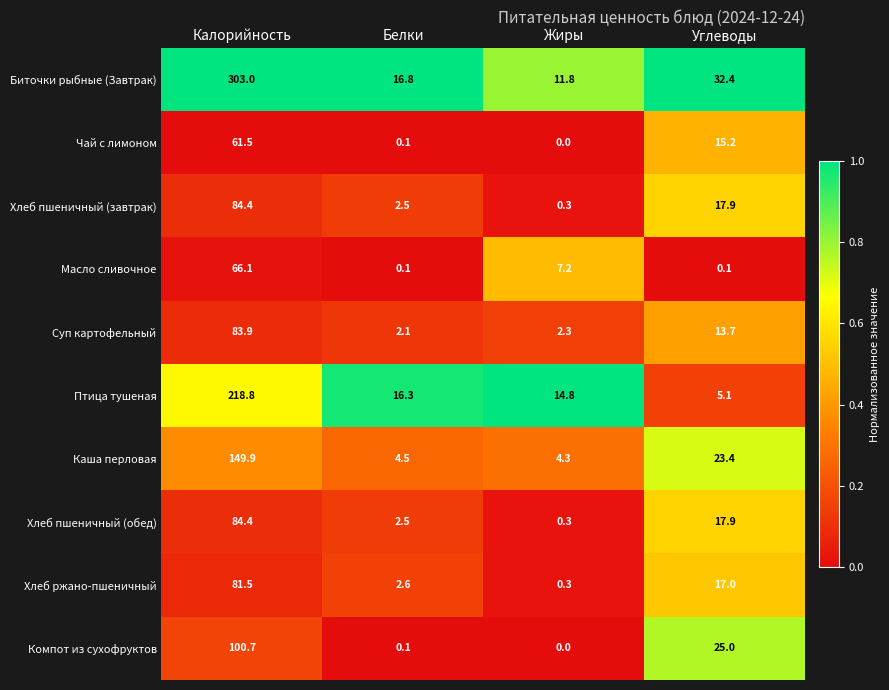

Where does the Каша перловая series first go above 23?

Калорийность